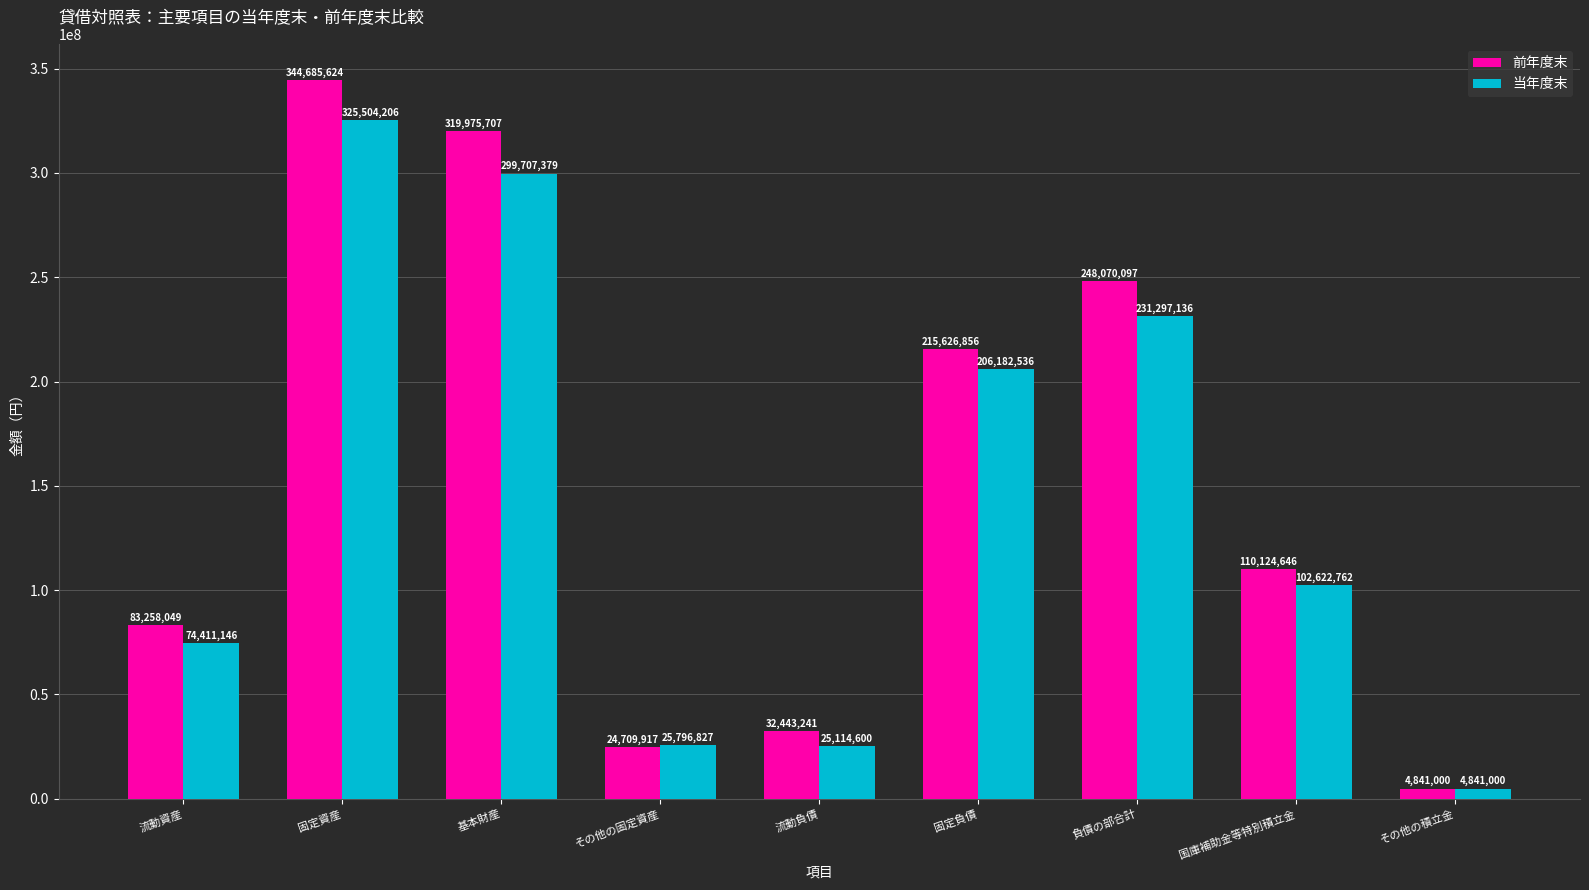

Which series has the largest total across all categories?

前年度末